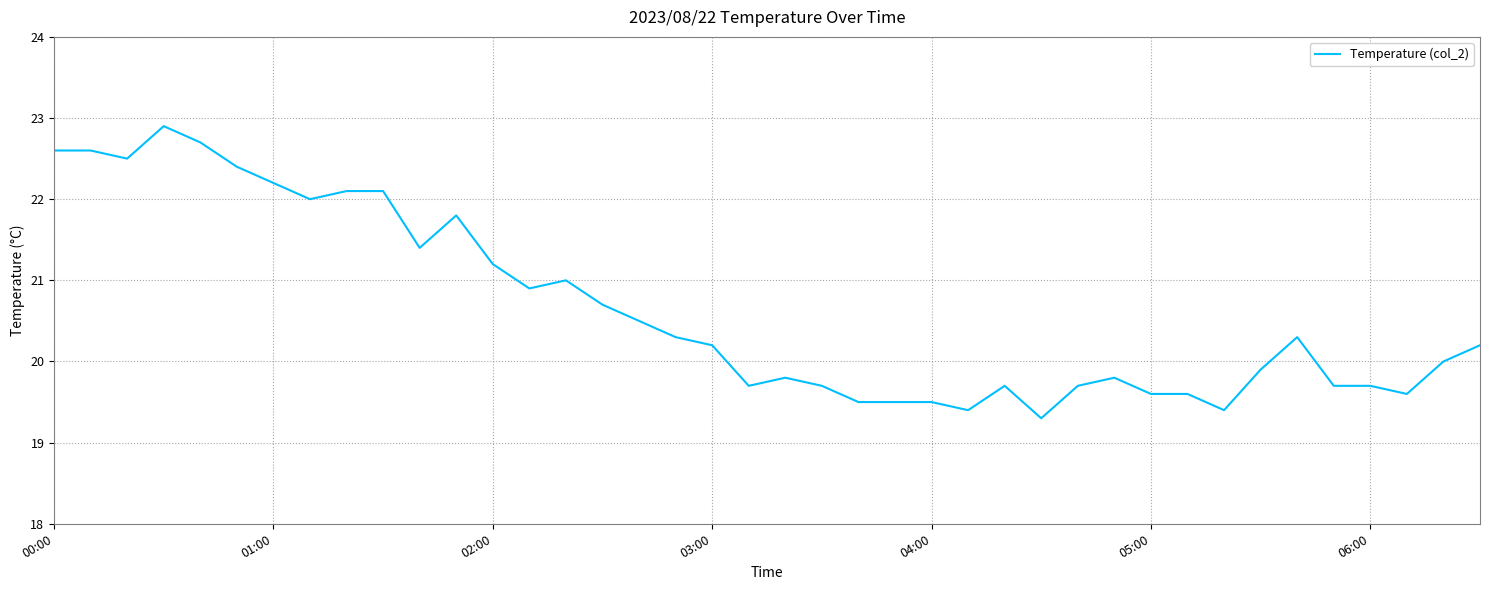

Is this an area chart (filled region under the line)?

No